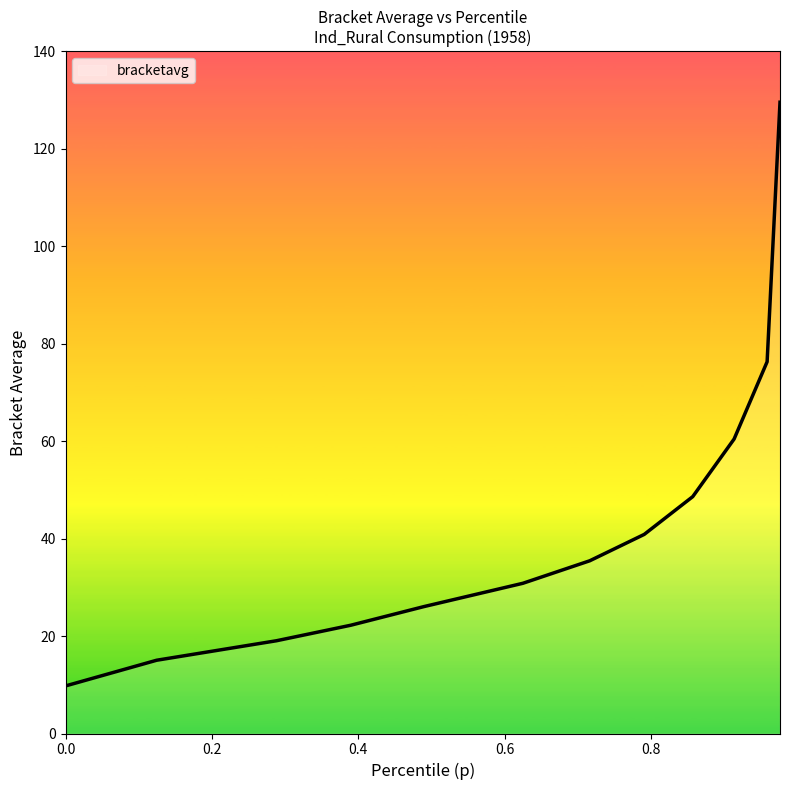

What is the difference between the maximum and second lowest values?

114.5